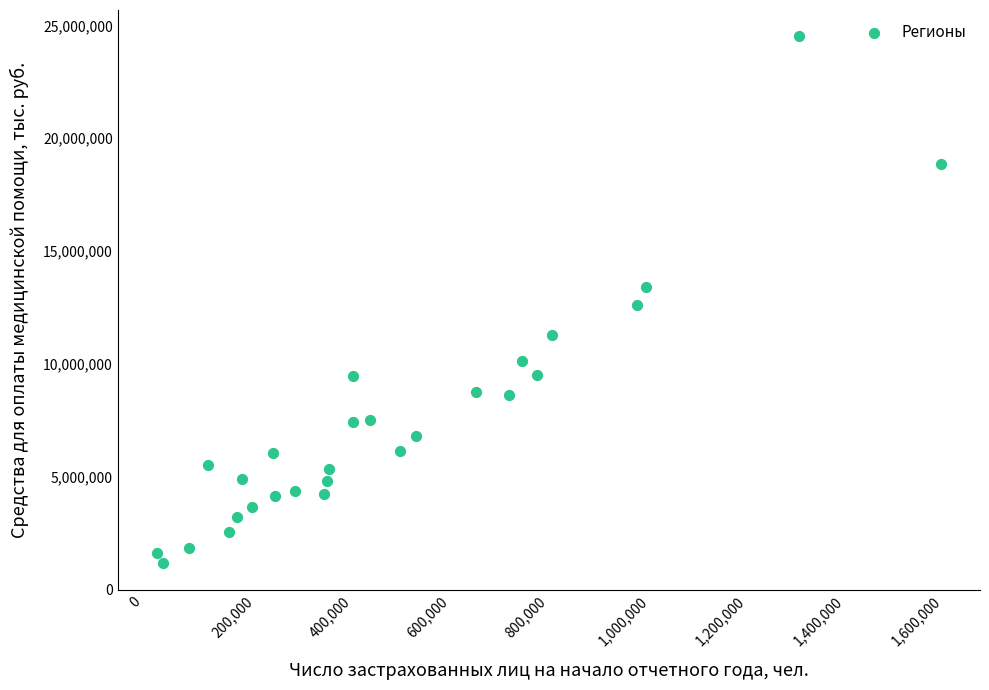

What is the range of X values (max minus min)?

1607073.0